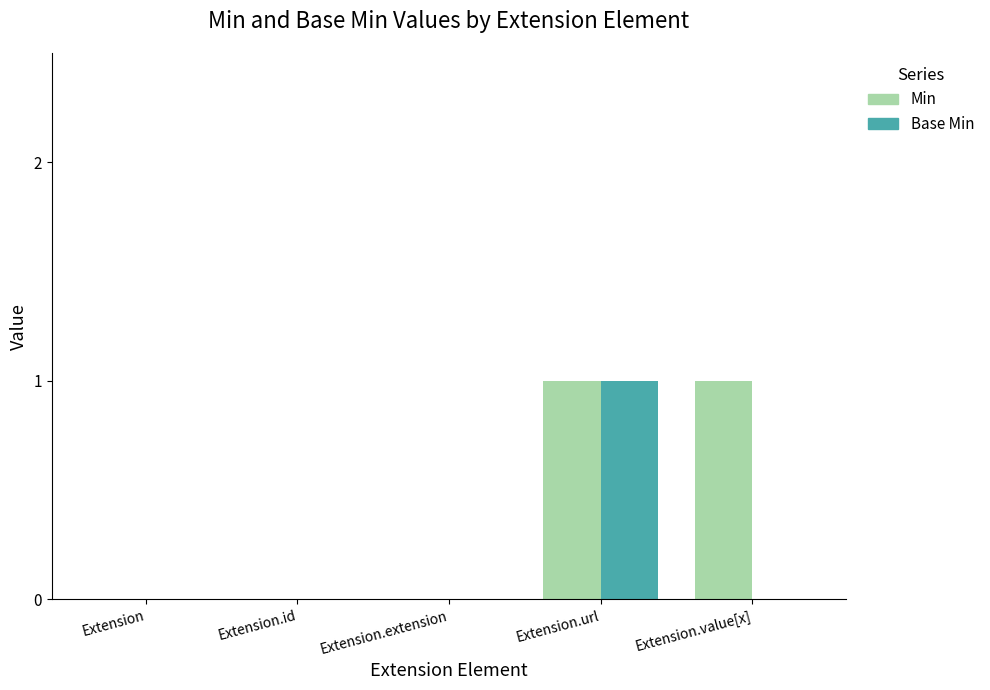

What is the sum of all Base Min values?

1